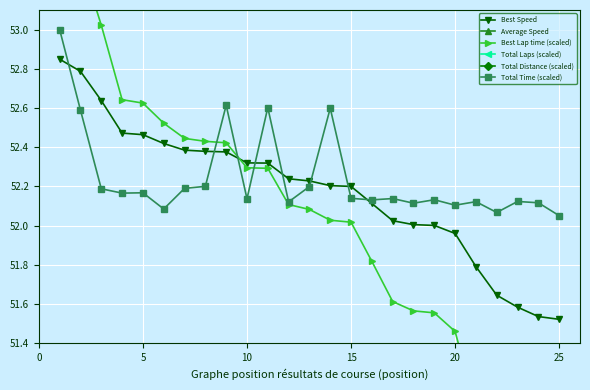

How many lines are shown in the chart?

6